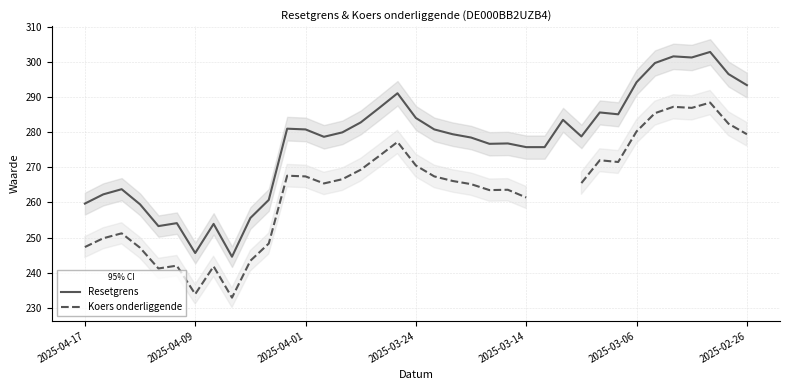

Does the chart display data point markers on the line(s)?

No